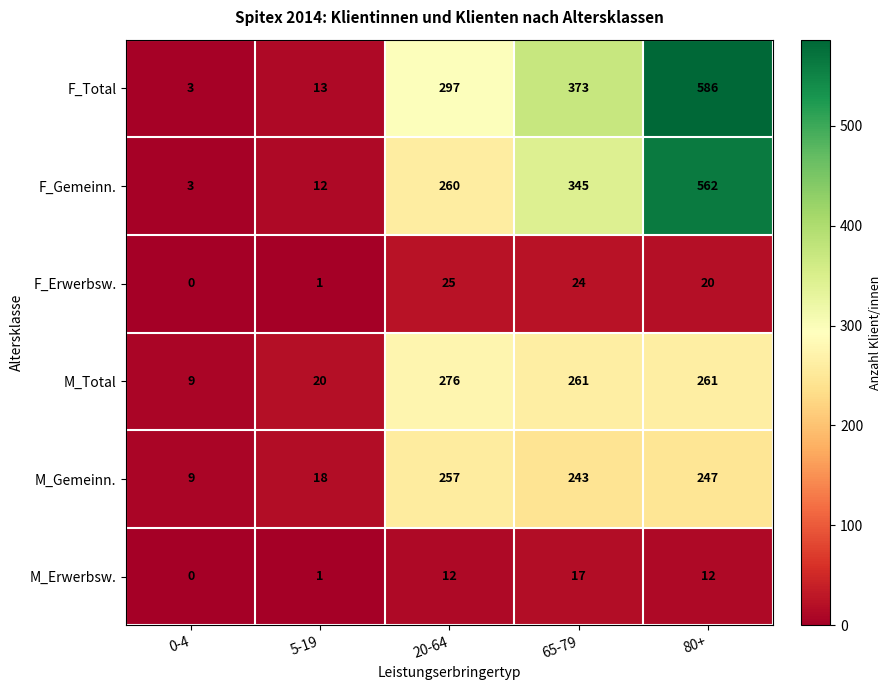

The value of M_Total at 65-79 is 261. True or false?

True